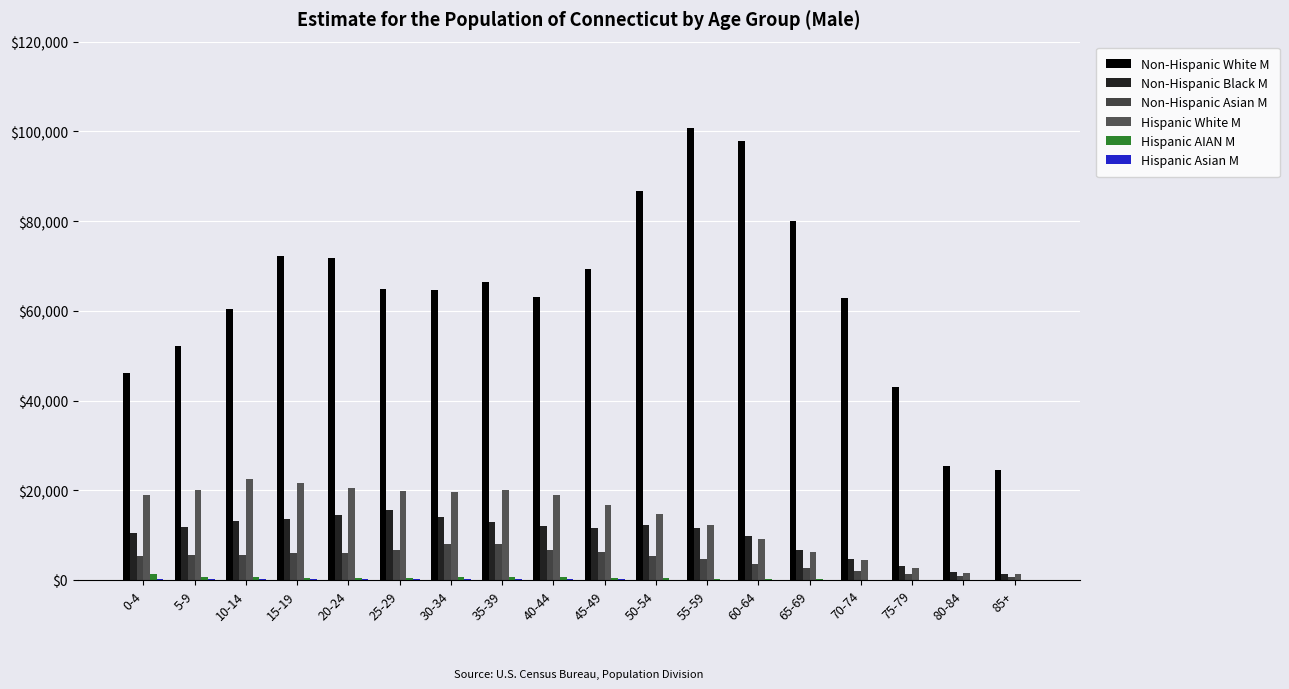

Which series has the widest spread of values?

Non-Hispanic White M